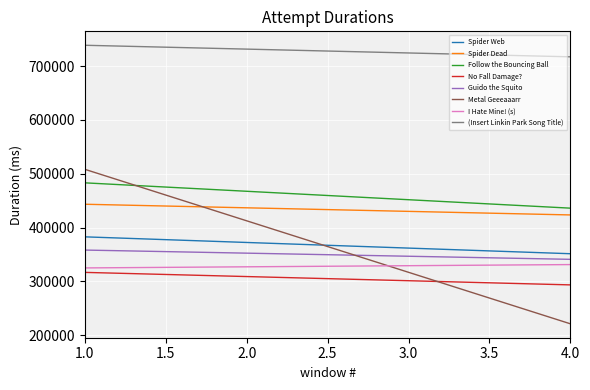

At which label is Attempt #1's Duration (ms) closest to 527734?

Metal Geeeaaarr